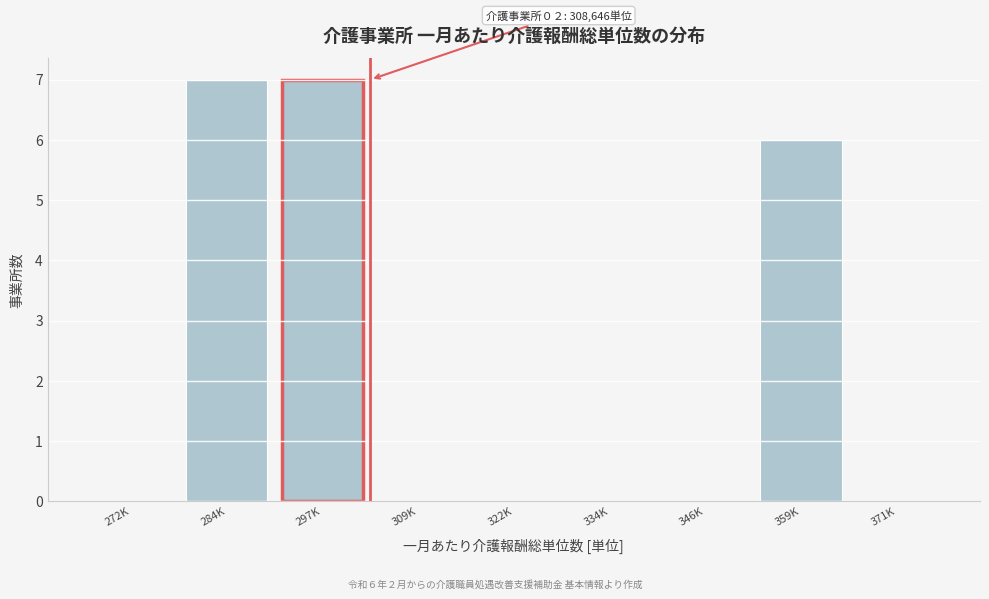

Reading left to right, list all the values displayed in this chart.

272K=0	284K=7	297K=7	309K=0	322K=0	334K=0	346K=0	359K=6	371K=0